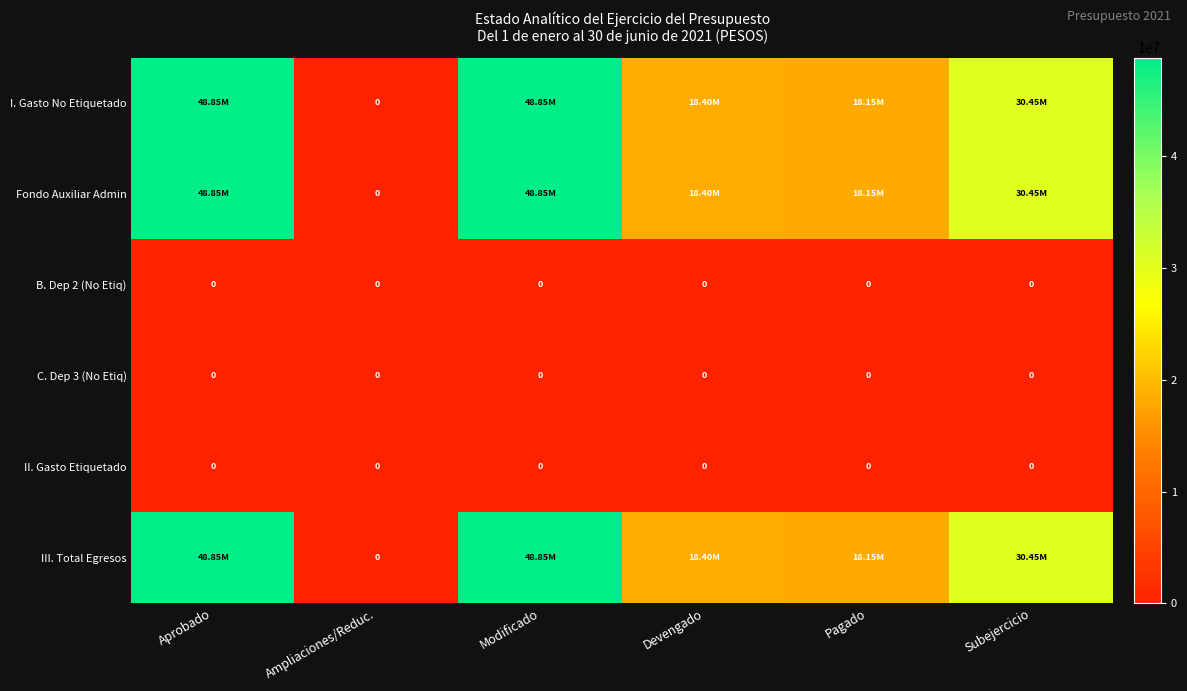

At how many categories does at least one series exceed 43763543?

2